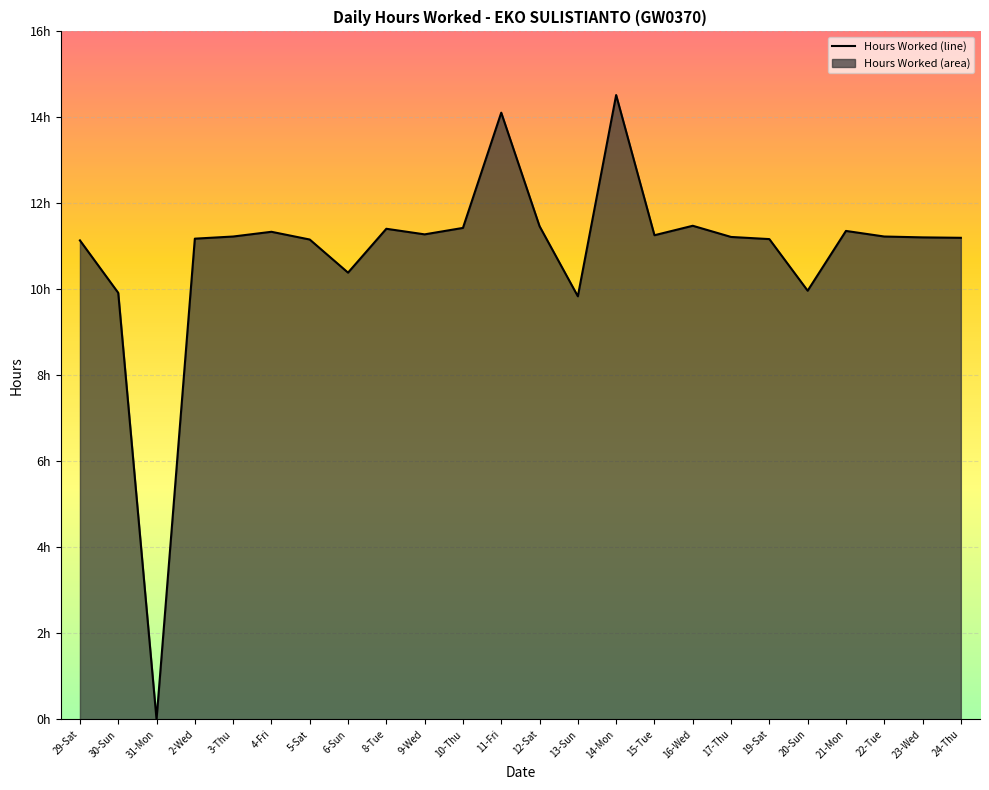

What is the value of the 20th point from the left?

10.0